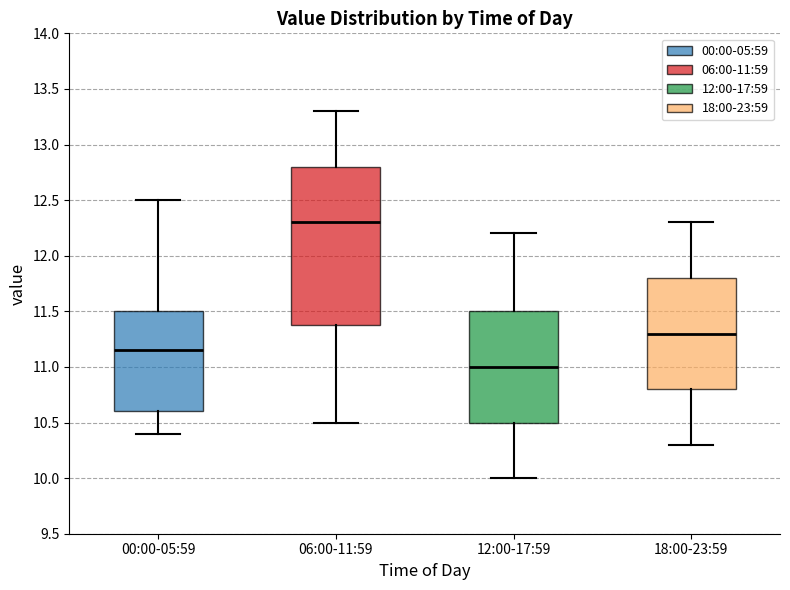

Which box is the tallest, from its lower edge to its upper edge?

06:00-11:59